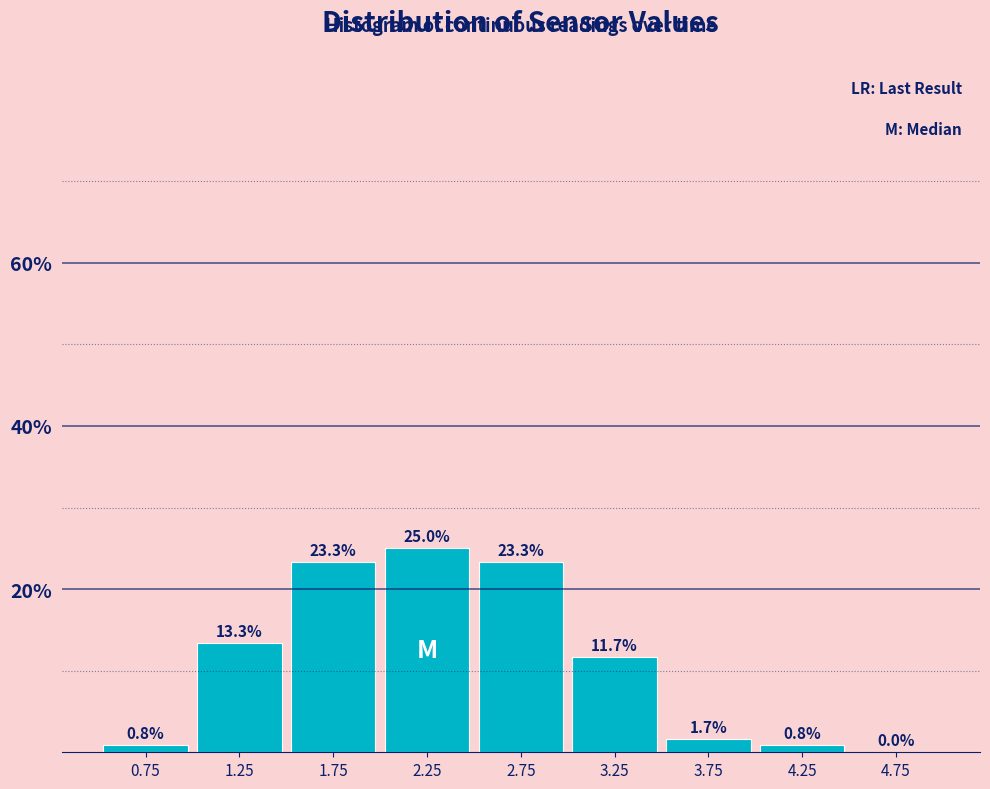

Reading left to right, list every bar in this chart as the range it spans on the x-axis followed by its height.

0.5 to 1.0: 0.8
1.0 to 1.5: 13.3
1.5 to 2.0: 23.3
2.0 to 2.5: 25.0
2.5 to 3.0: 23.3
3.0 to 3.5: 11.7
3.5 to 4.0: 1.7
4.0 to 4.5: 0.8
4.5 to 5.0: 0.0